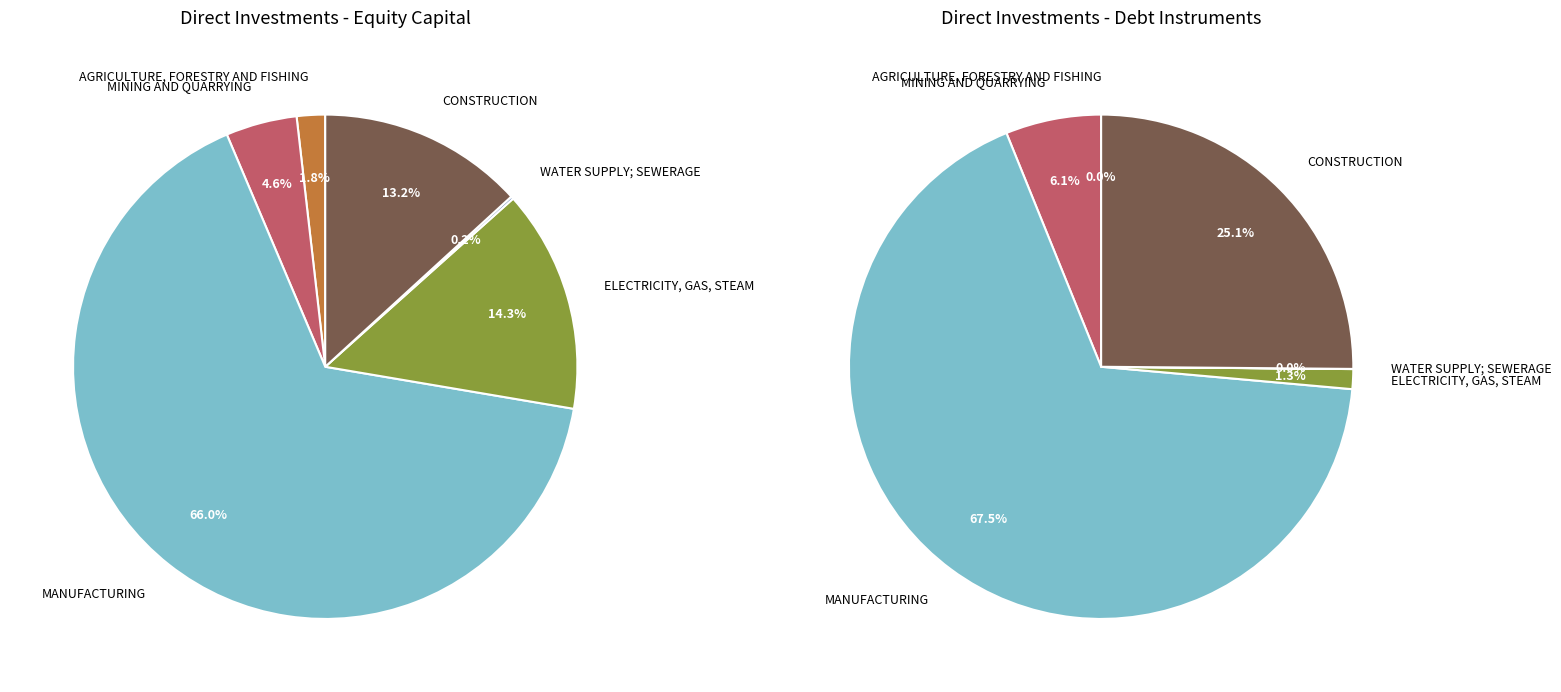

What is the ratio of the value at MINING AND QUARRYING to the value at ELECTRICITY, GAS, STEAM?

0.3